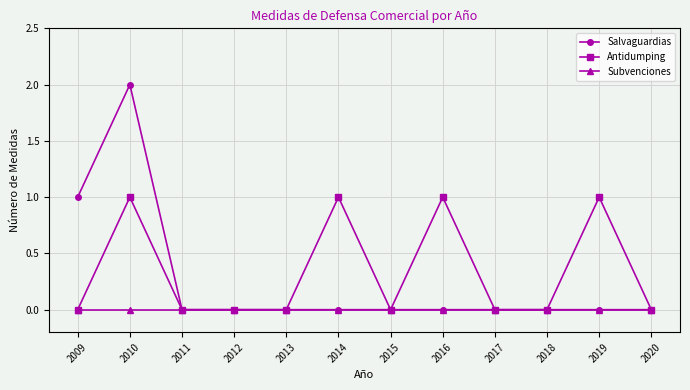

The value of Salvaguardias at 2018 is -1. True or false?

False